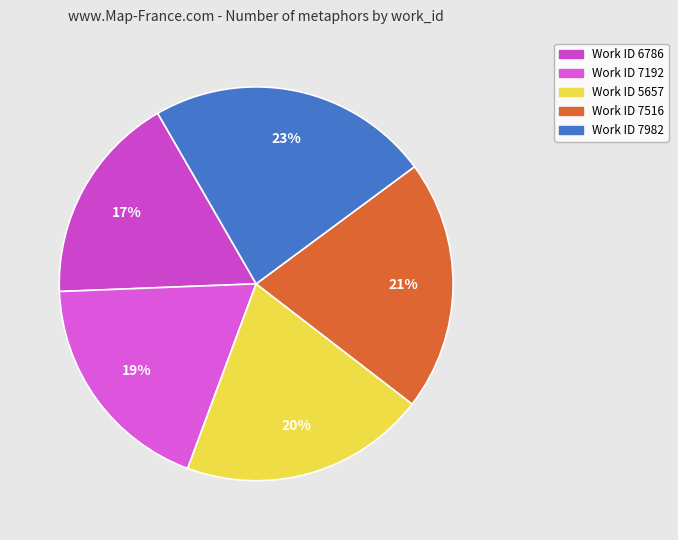

How many segments does this pie chart have?

5